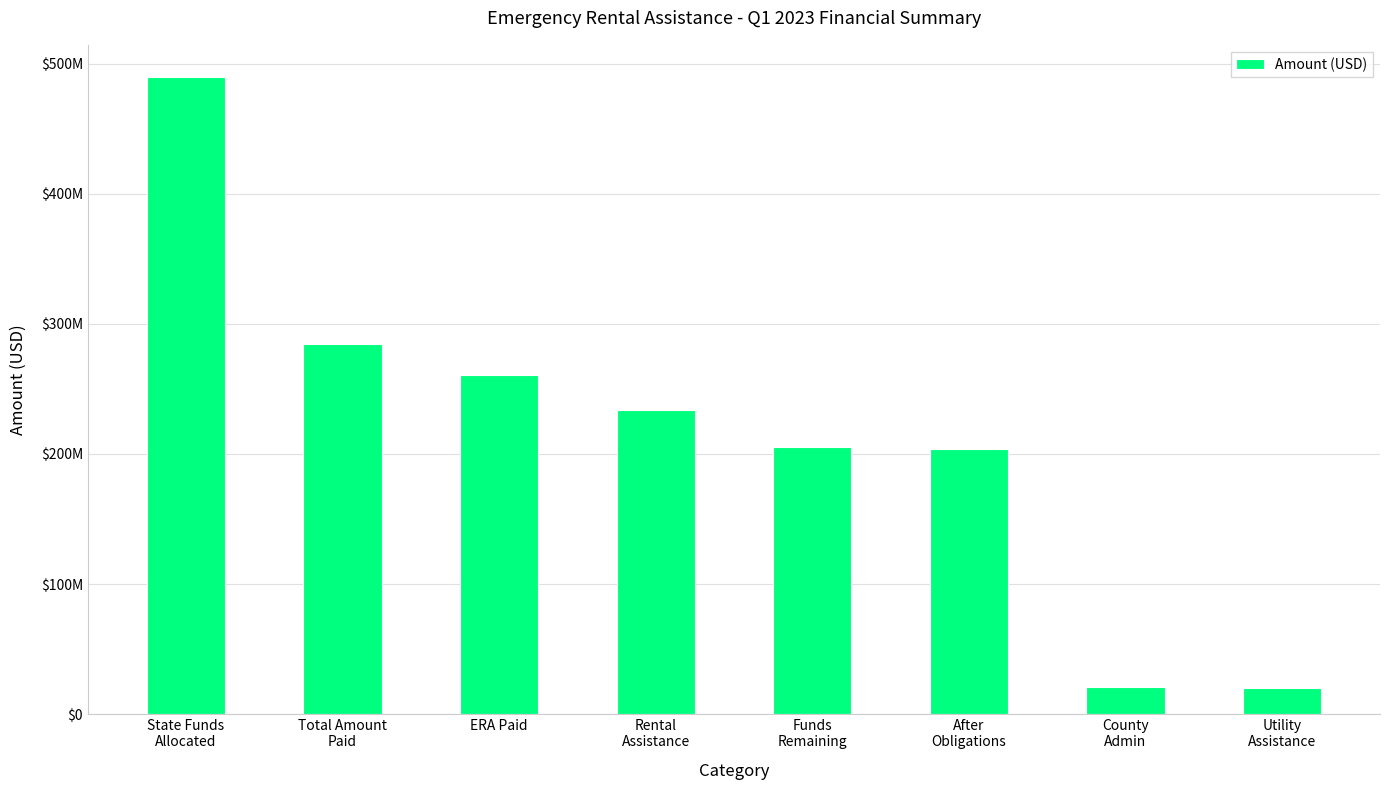

What is the value of the 5th bar from the left?

205529862.7